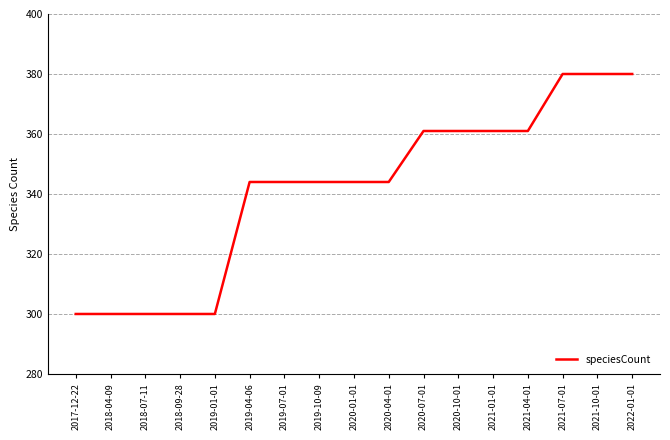

What is the smallest value displayed?

300